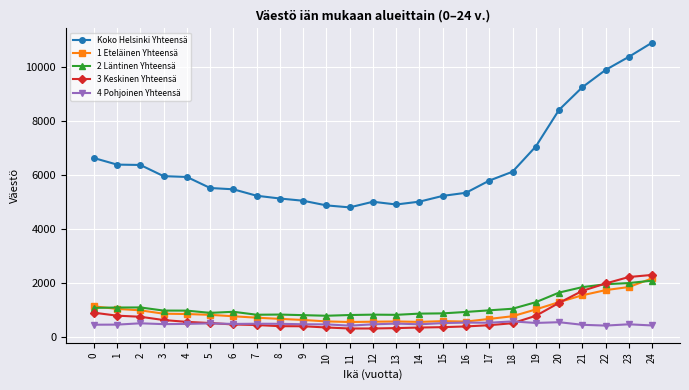

True or false: 1 Eteläinen Yhteensä has more than 0 interior local peaks.

True